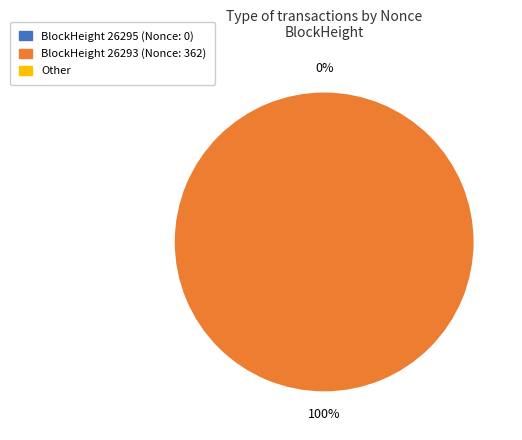

The 26293 slice represents 100% of the pie. True or false?

True